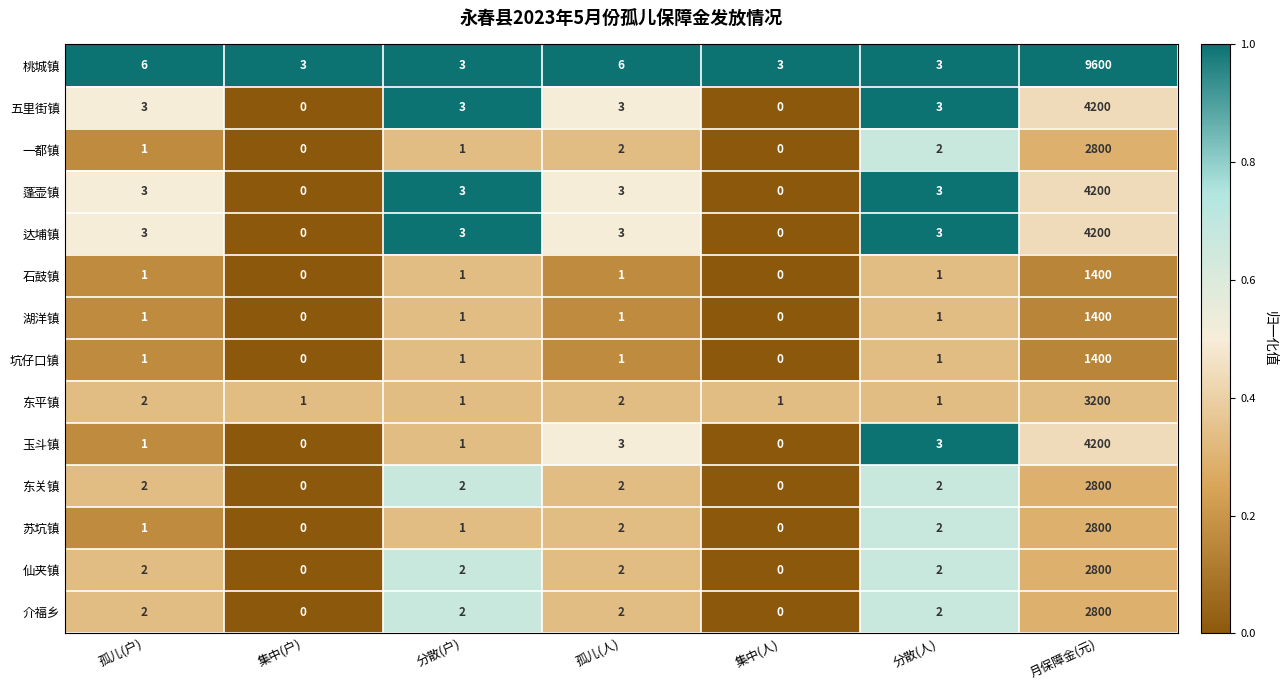

Which series has the largest total across all categories?

桃城镇